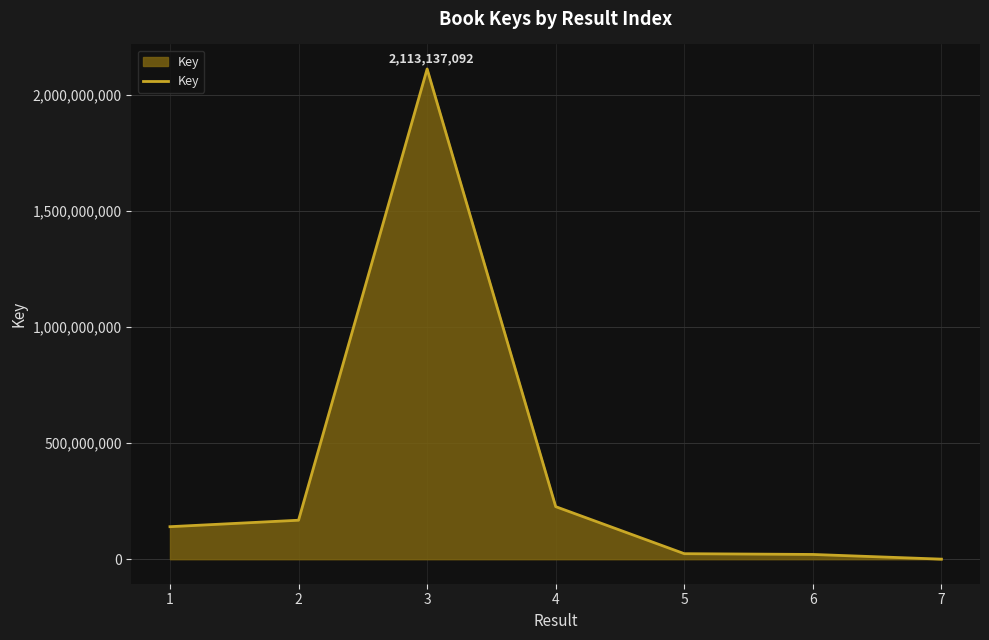

What is the approximate value at 1, to the nearest 50?

140137950